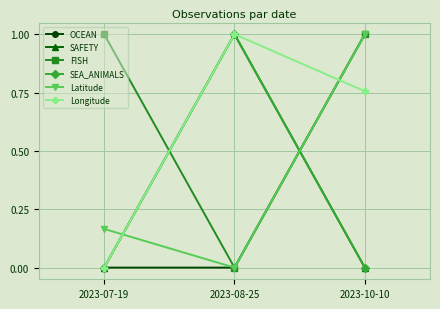

Does the chart have visible grid lines?

Yes